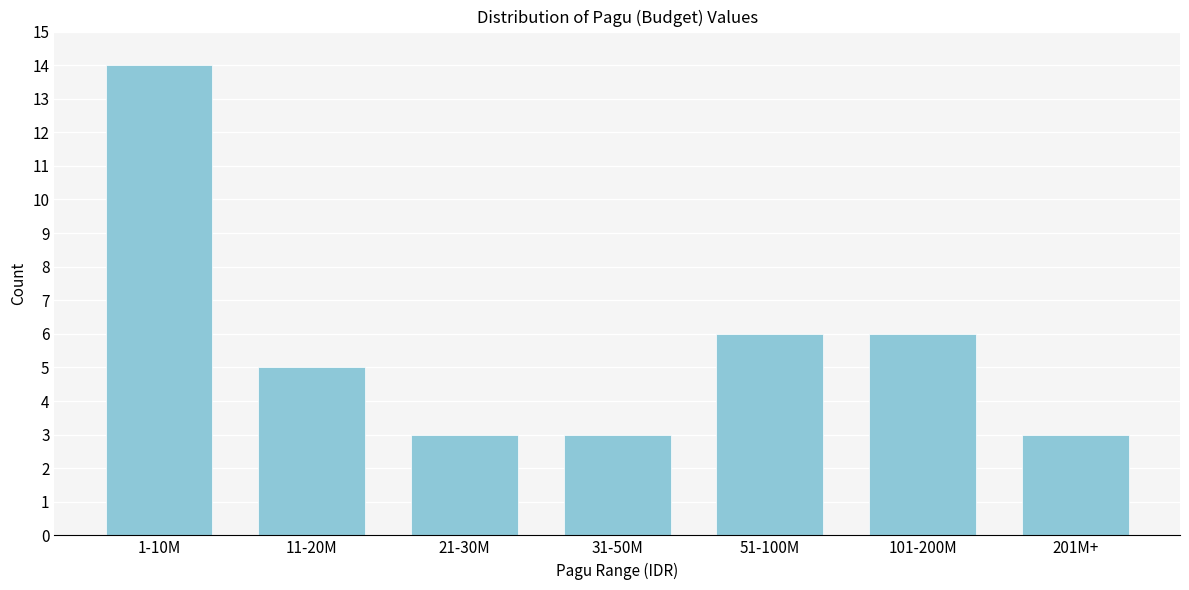

Reading left to right, extract all data points from this chart.

1-10M=14	11-20M=5	21-30M=3	31-50M=3	51-100M=6	101-200M=6	201M+=3